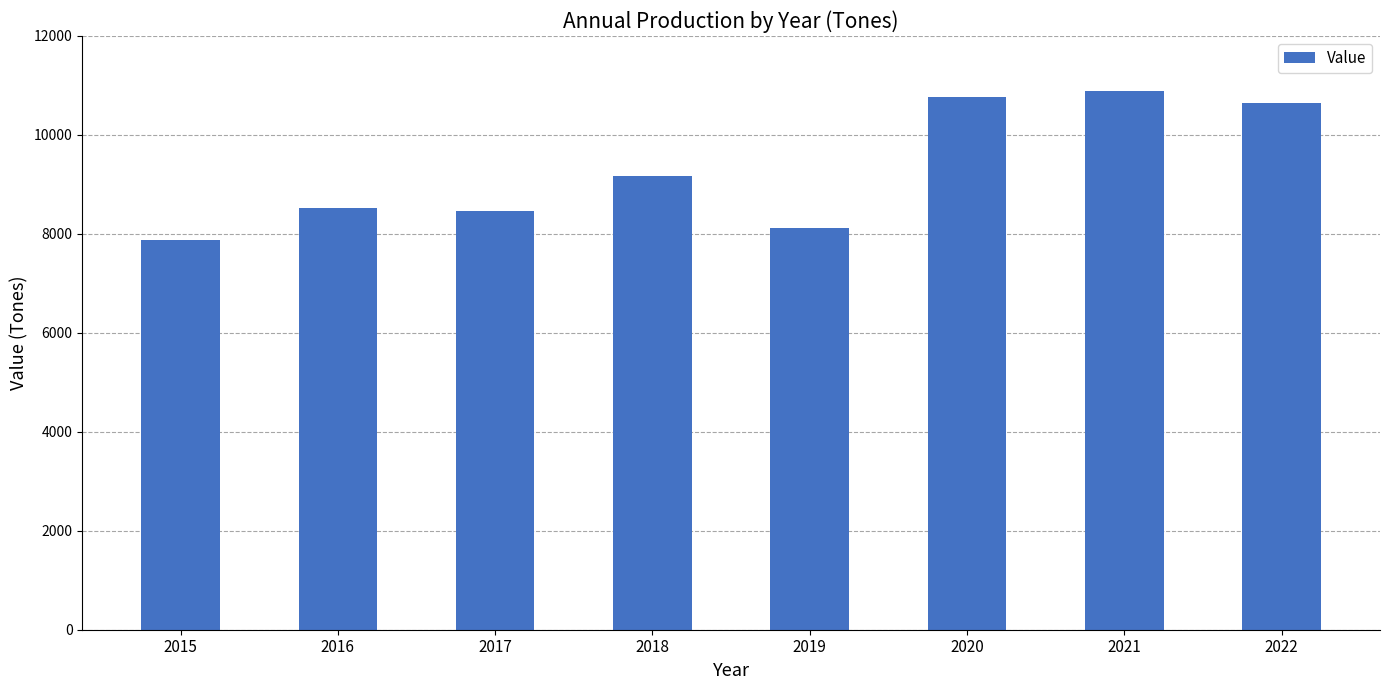

What is the change in value from 2016 to 2019?

-419